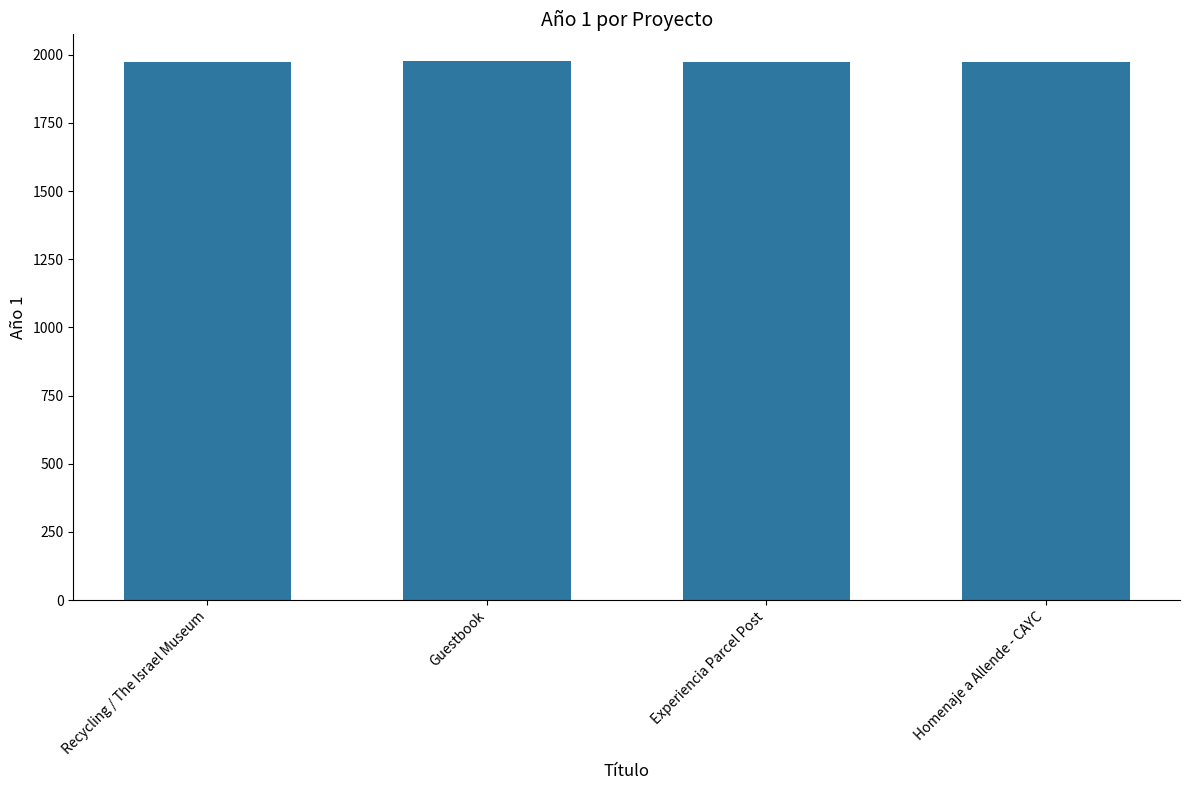

The value at Experiencia Parcel Post is 1076. True or false?

False